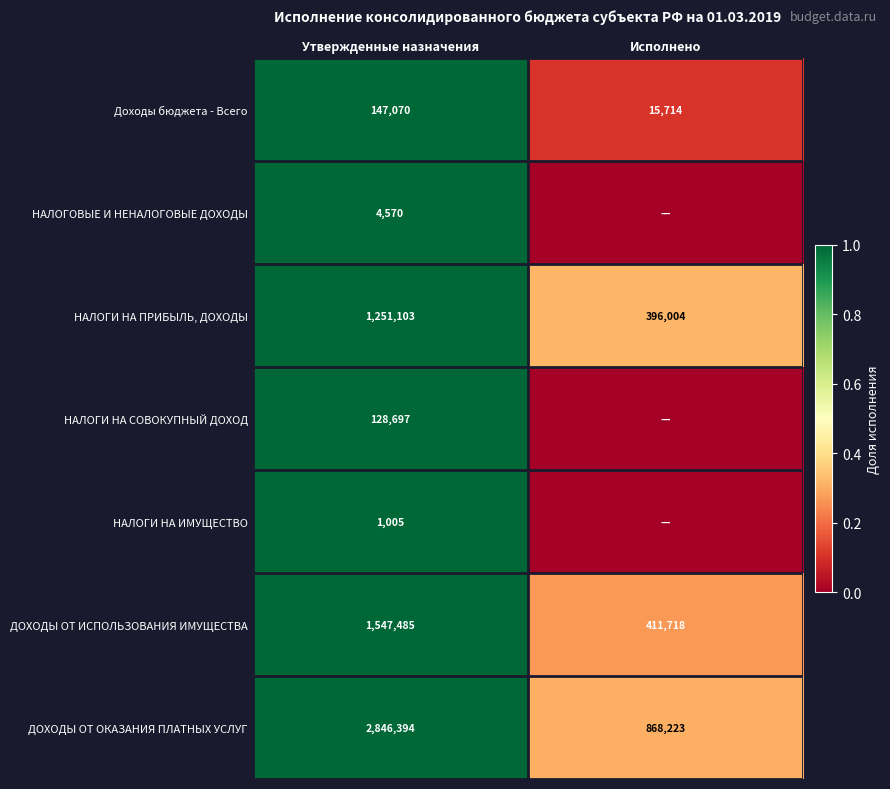

Which category has the highest value in the НАЛОГИ НА ПРИБЫЛЬ, ДОХОДЫ series?

Утвержденные назначения